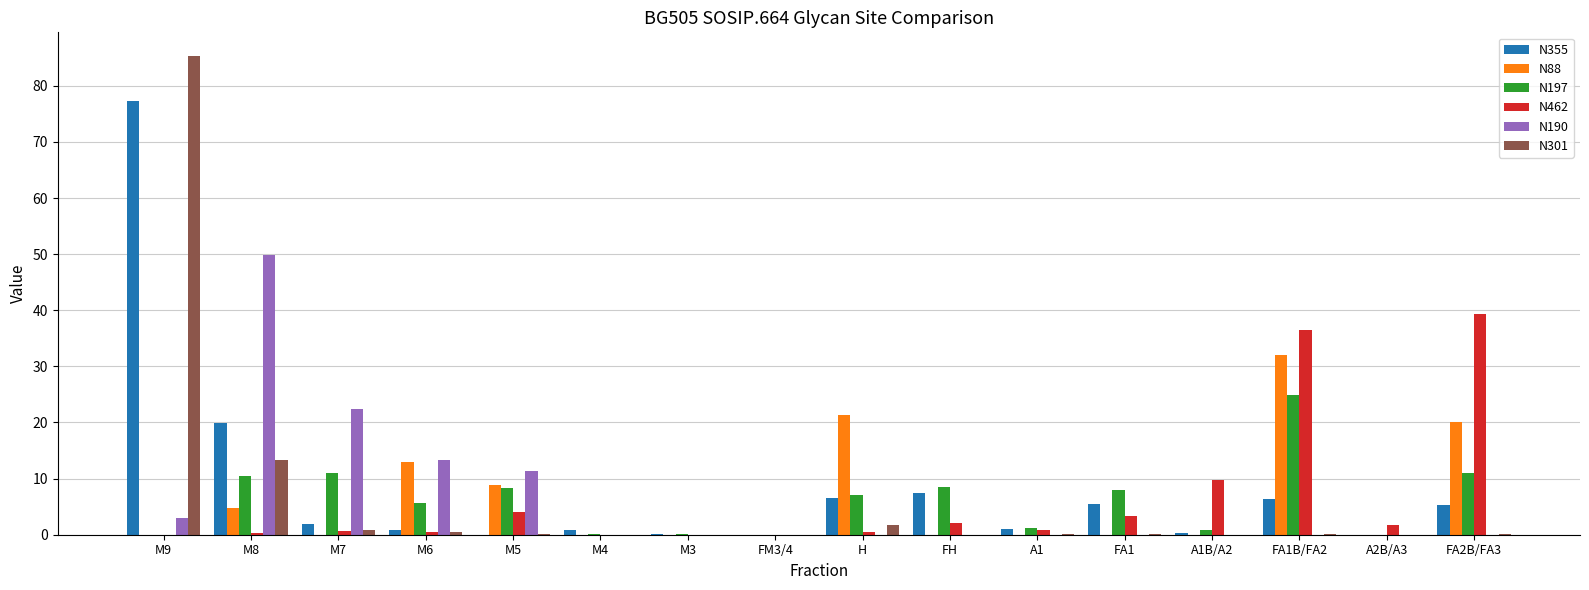

Which series has the widest spread of values?

N301